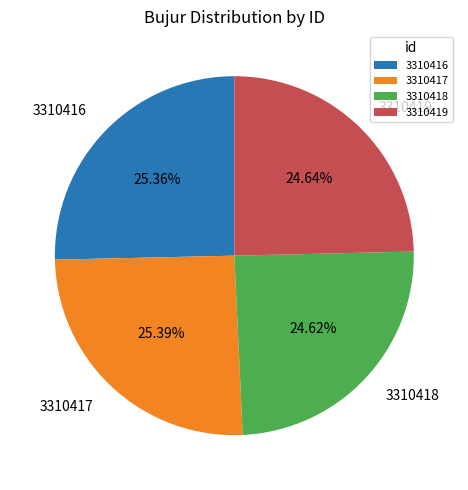

To the nearest percent, what is the combined percentage of 3310419 and 3310416?

50%